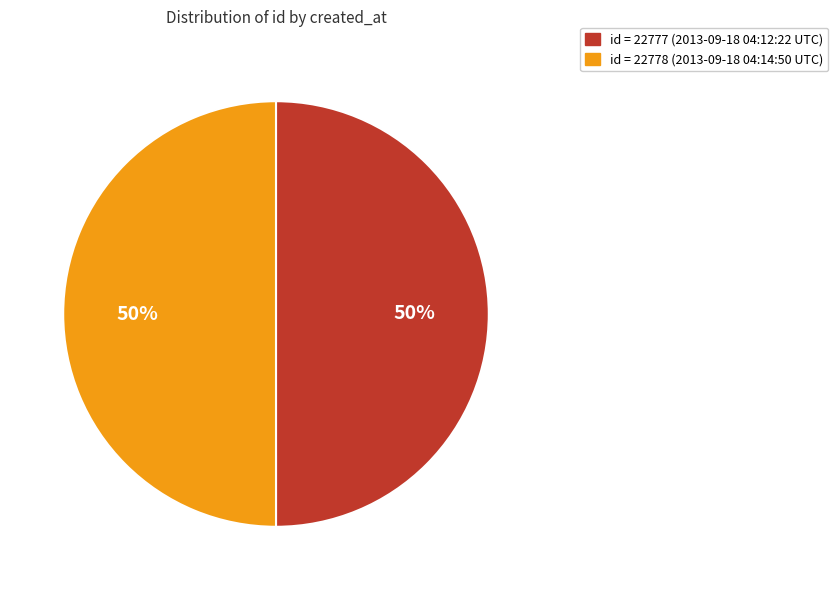

How many segments does this pie chart have?

2